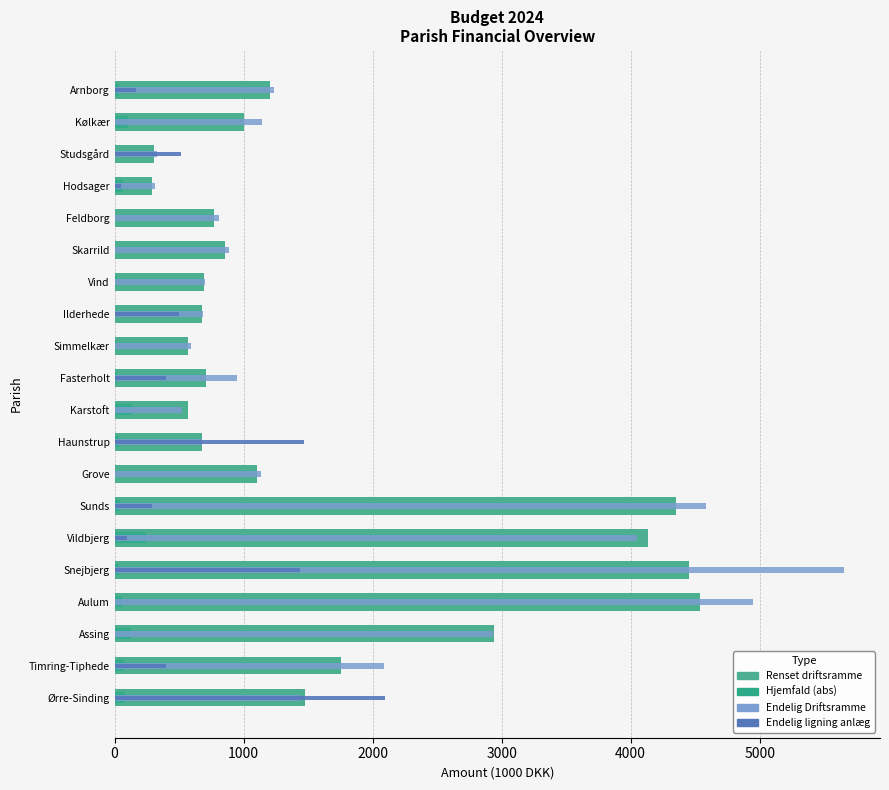

The value of Hjemfald (abs) at Studsgård is 0.4. True or false?

True